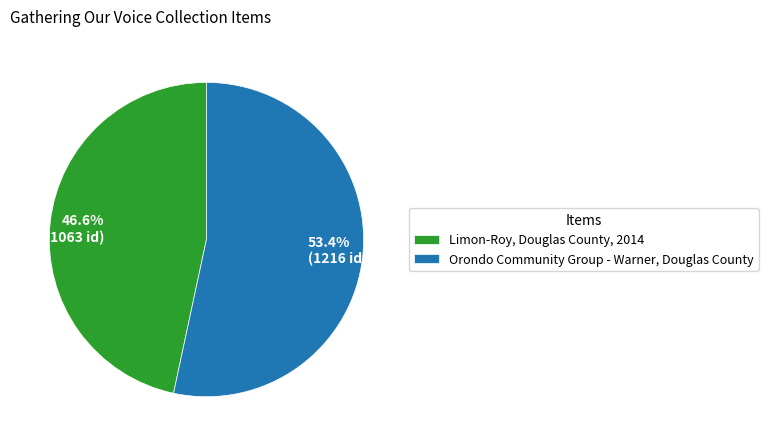

Which has a higher value, Orondo Community Group - Warner, Douglas County or Limon-Roy, Douglas County, 2014?

Orondo Community Group - Warner, Douglas County